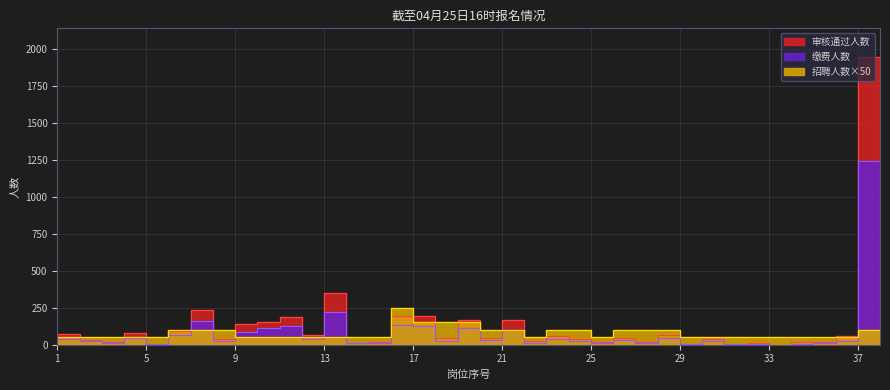

At which category does 缴费人数 reach its first local valley?

3